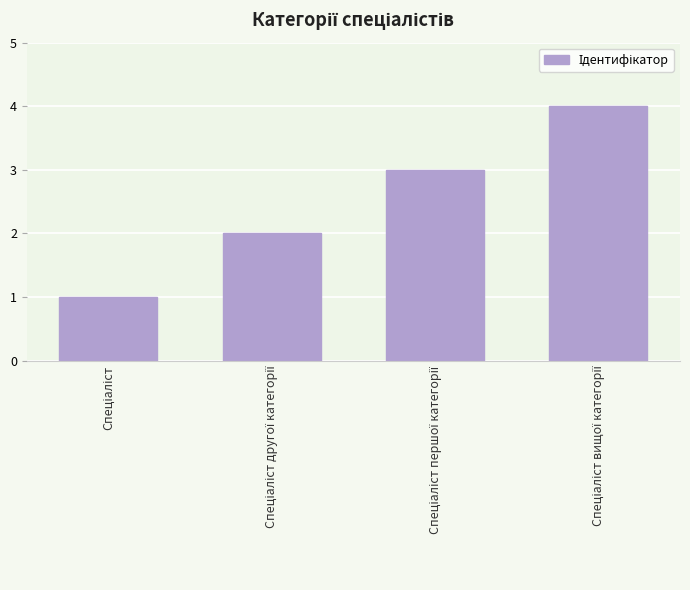

What is the sum of all values?

10